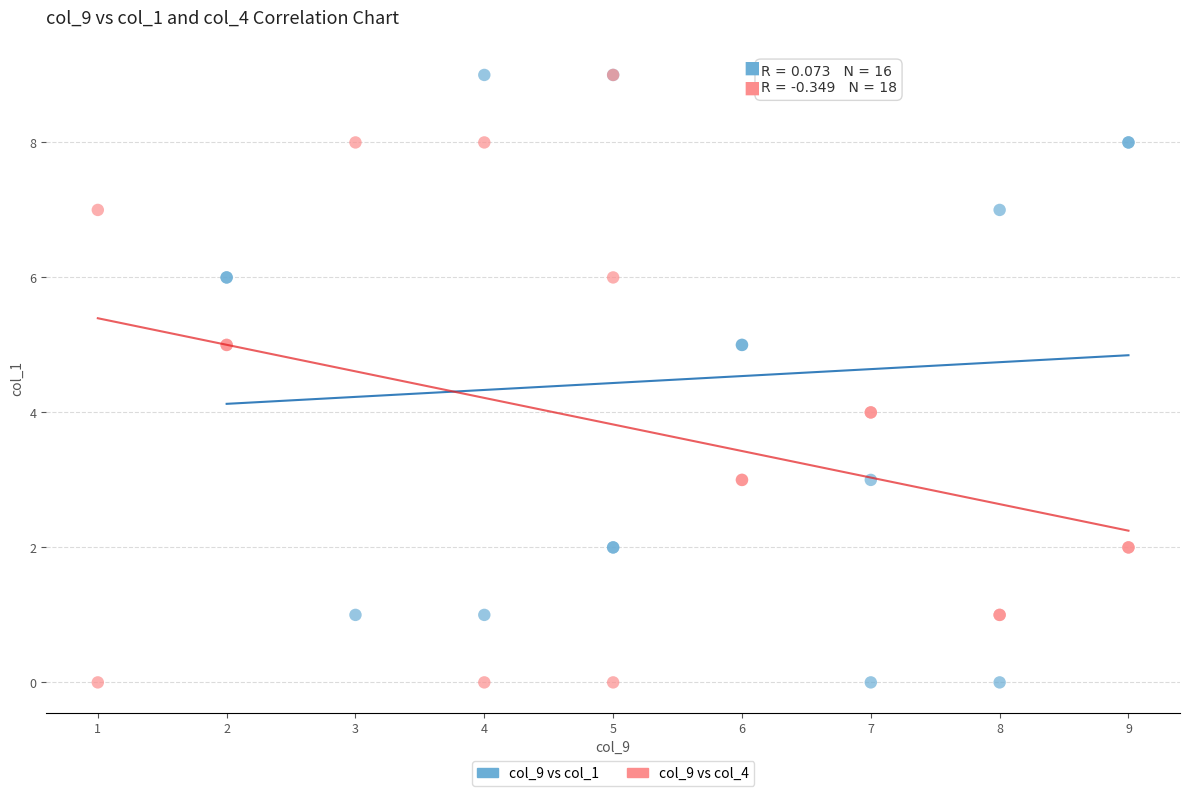

What are all the series names shown in the legend?

col_9 vs col_1, col_9 vs col_4